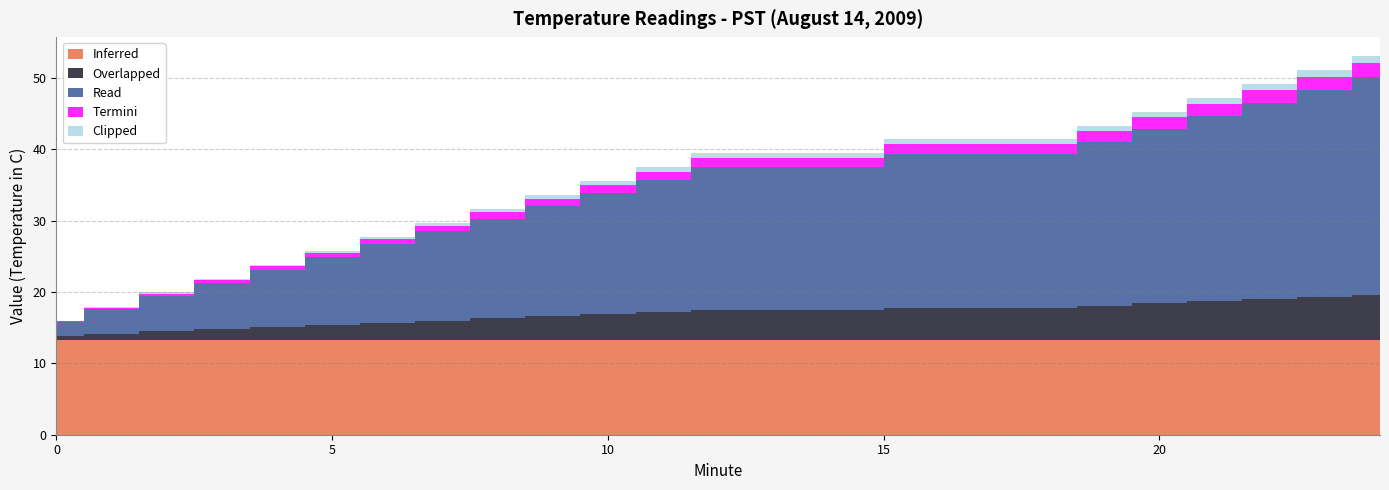

What is the spread (max minus min) of values at 3?

13.1